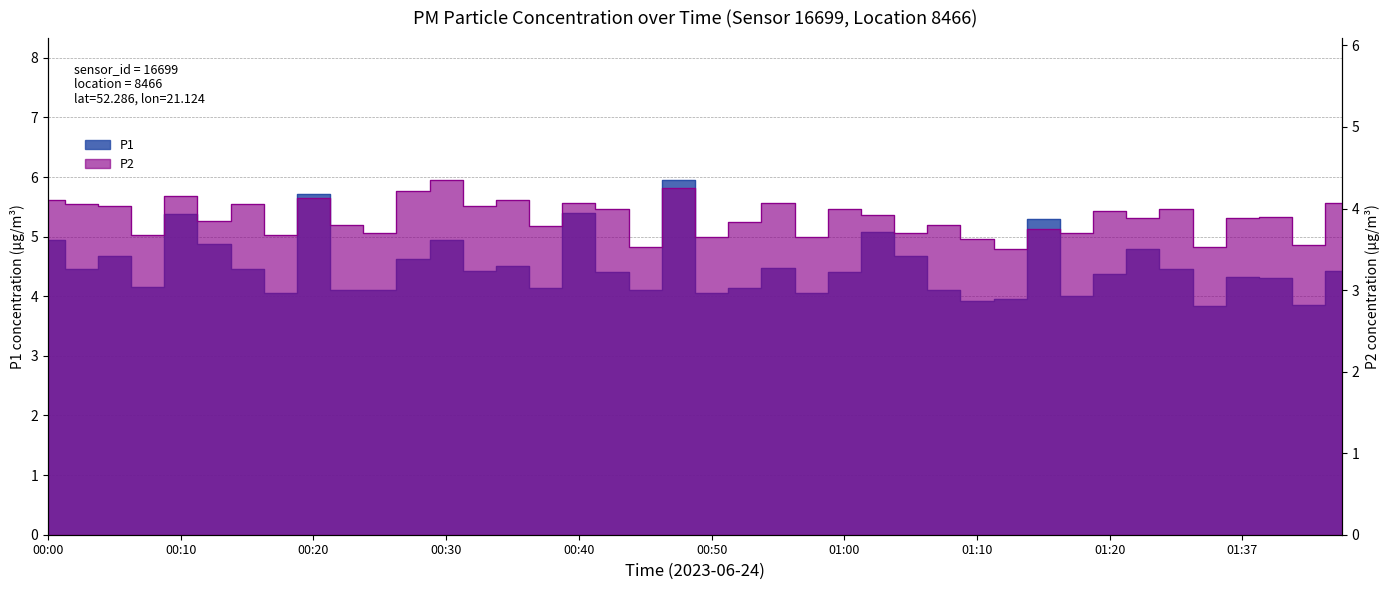

True or false: P1 and P2 cross at least once.

False